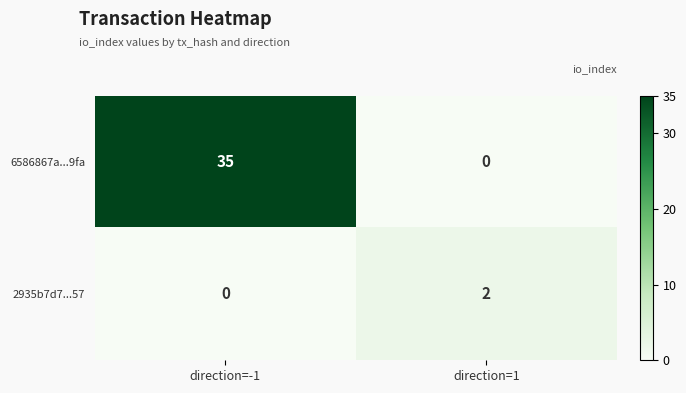

Reading right to left, what are all the values shown in this chart?

6586867a...9fa: direction=1=0	direction=-1=35
2935b7d7...57: direction=1=2	direction=-1=0